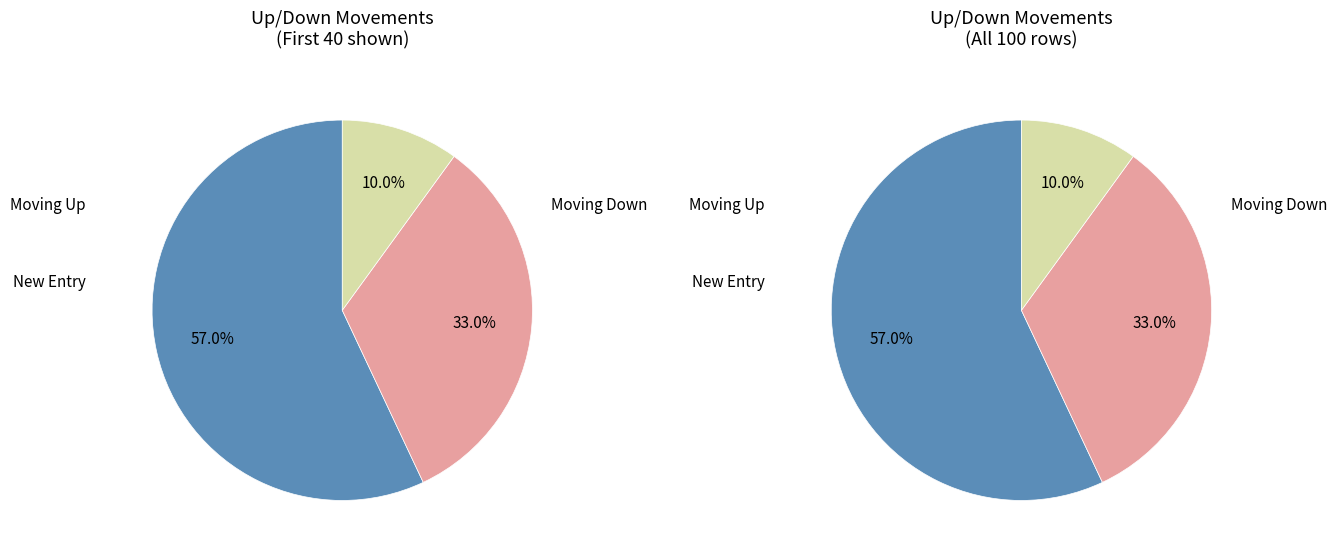

Which category has the biggest portion of the pie?

up